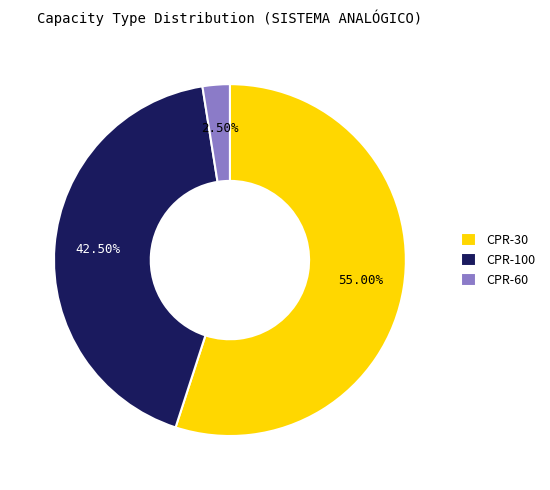

Which has a higher value, CPR-60 or CPR-100?

CPR-100